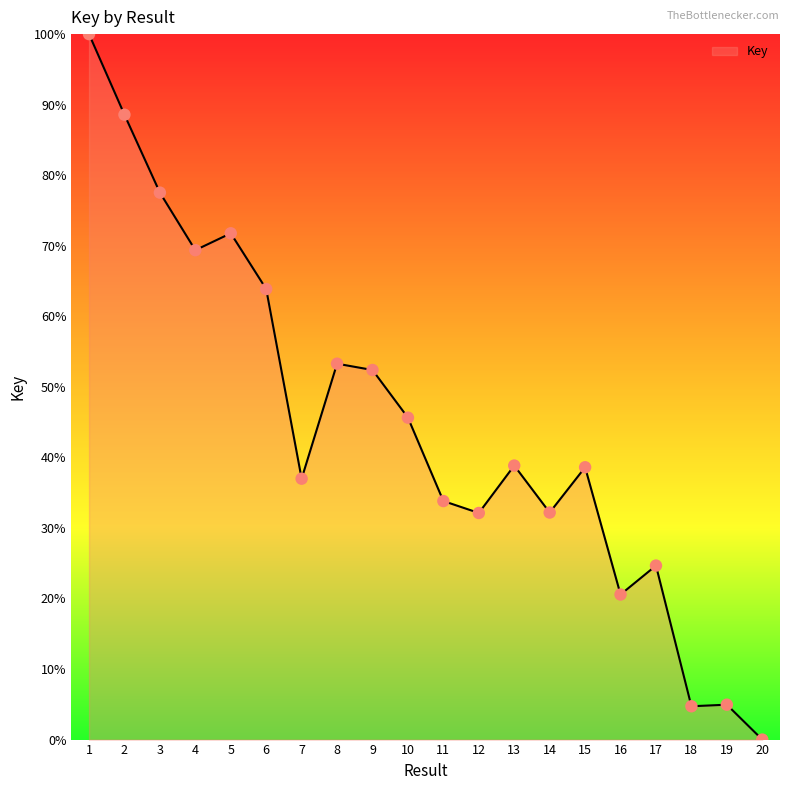

What is the ratio of the value at 13 to the value at 14?

1.2